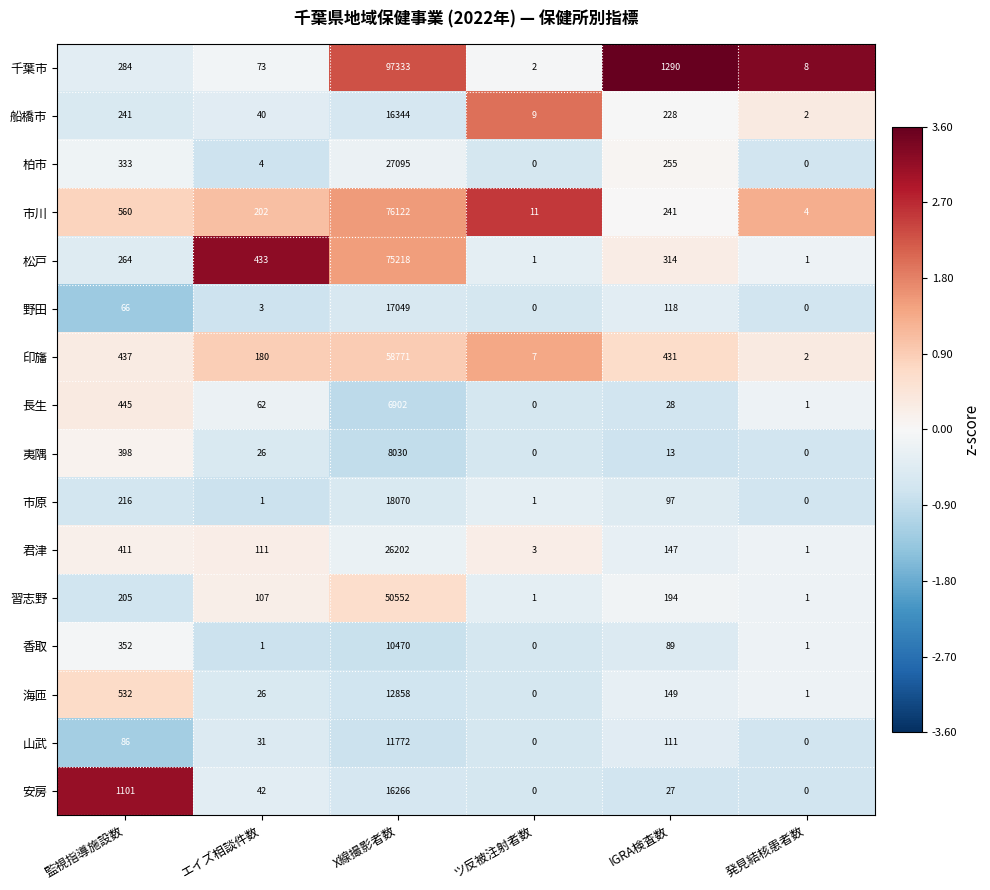

What is the spread (max minus min) of values at 発見結核患者数?

8